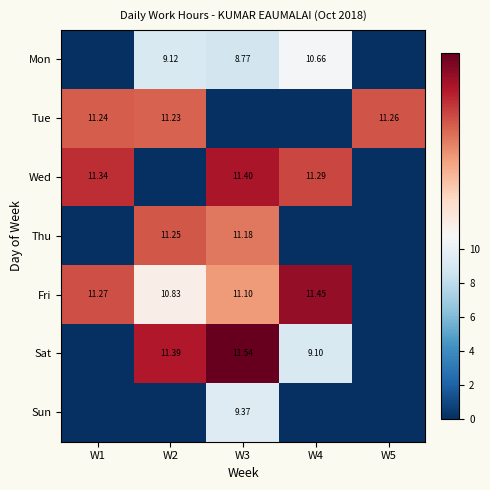

Rank the categories by Thu value from highest to lowest.

W2, W3, W1, W4, W5